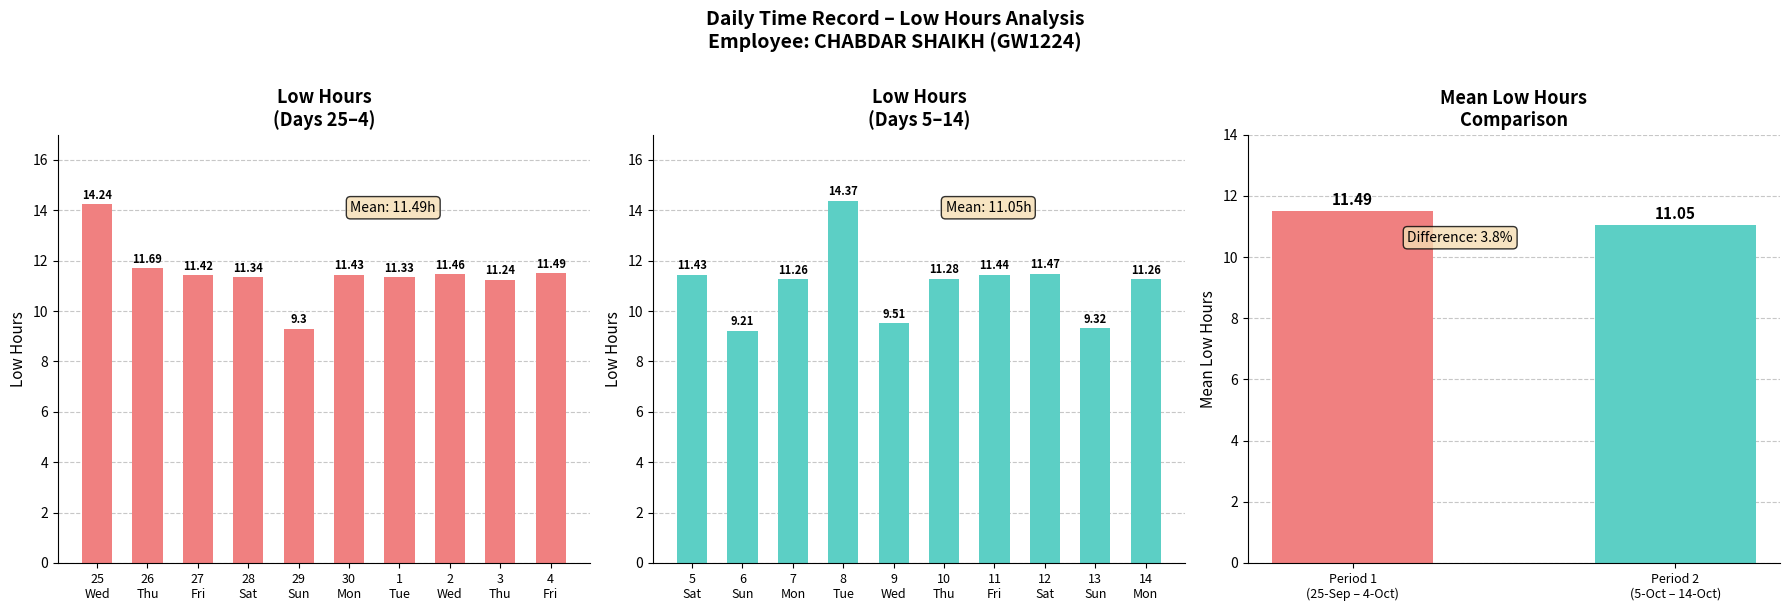

Where is the data nearest to the value 11?

3